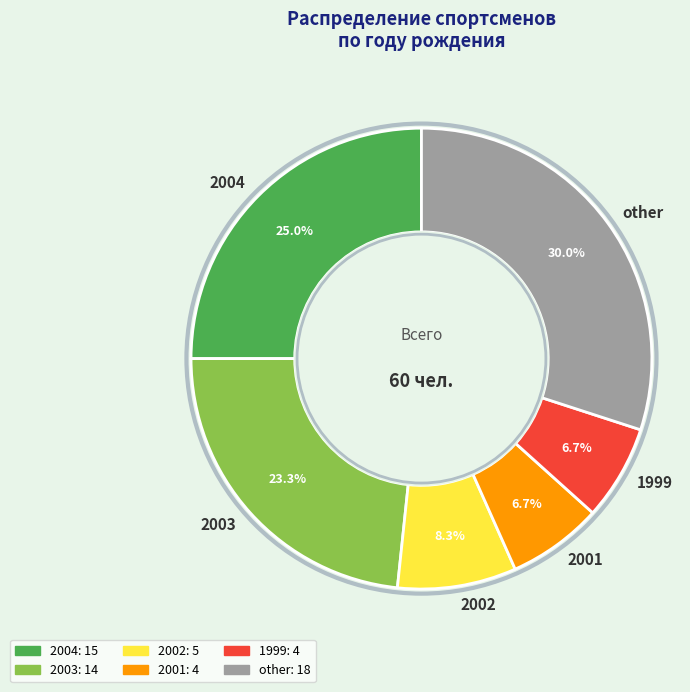

What percentage is the other slice, to the nearest percent?

30%